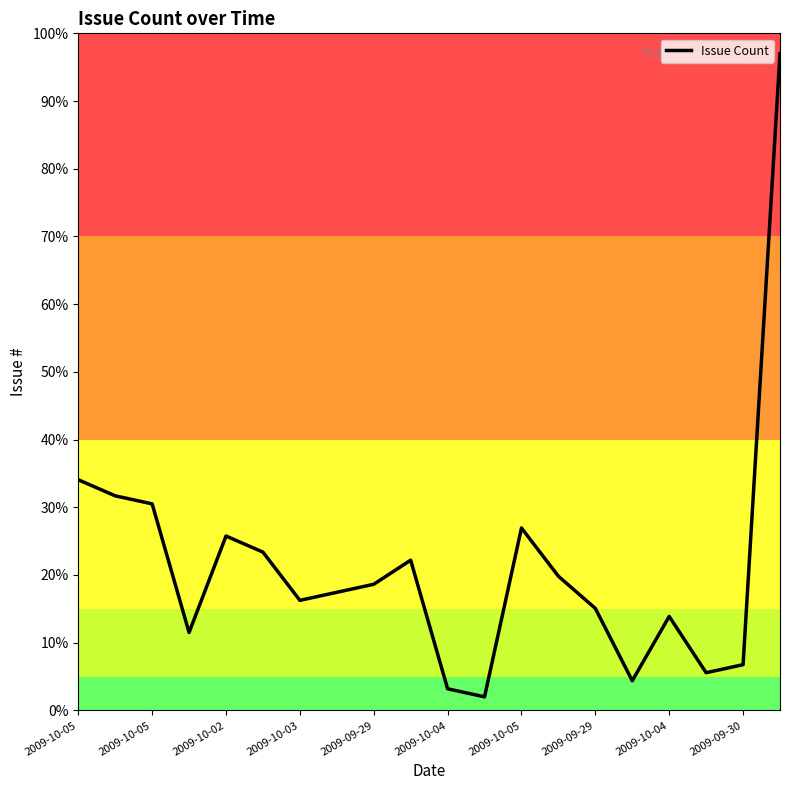

What is the greatest value displayed?

97.0